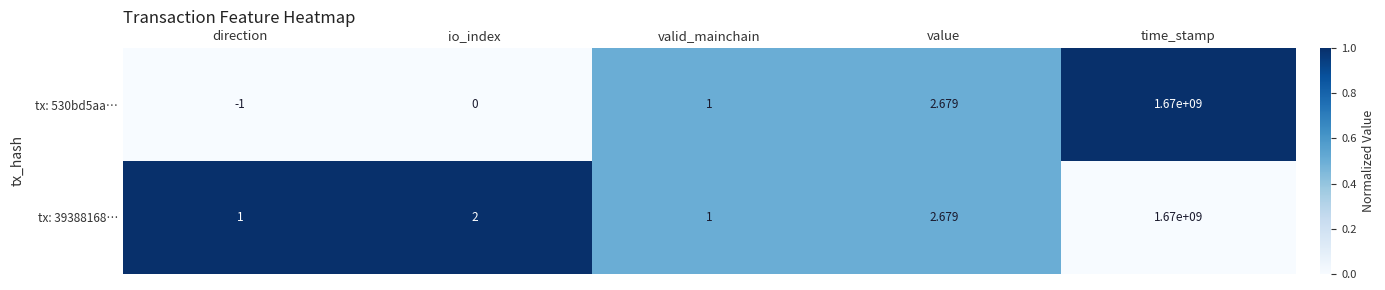

Where is tx: 39388168… nearest to the value 835000000?

value